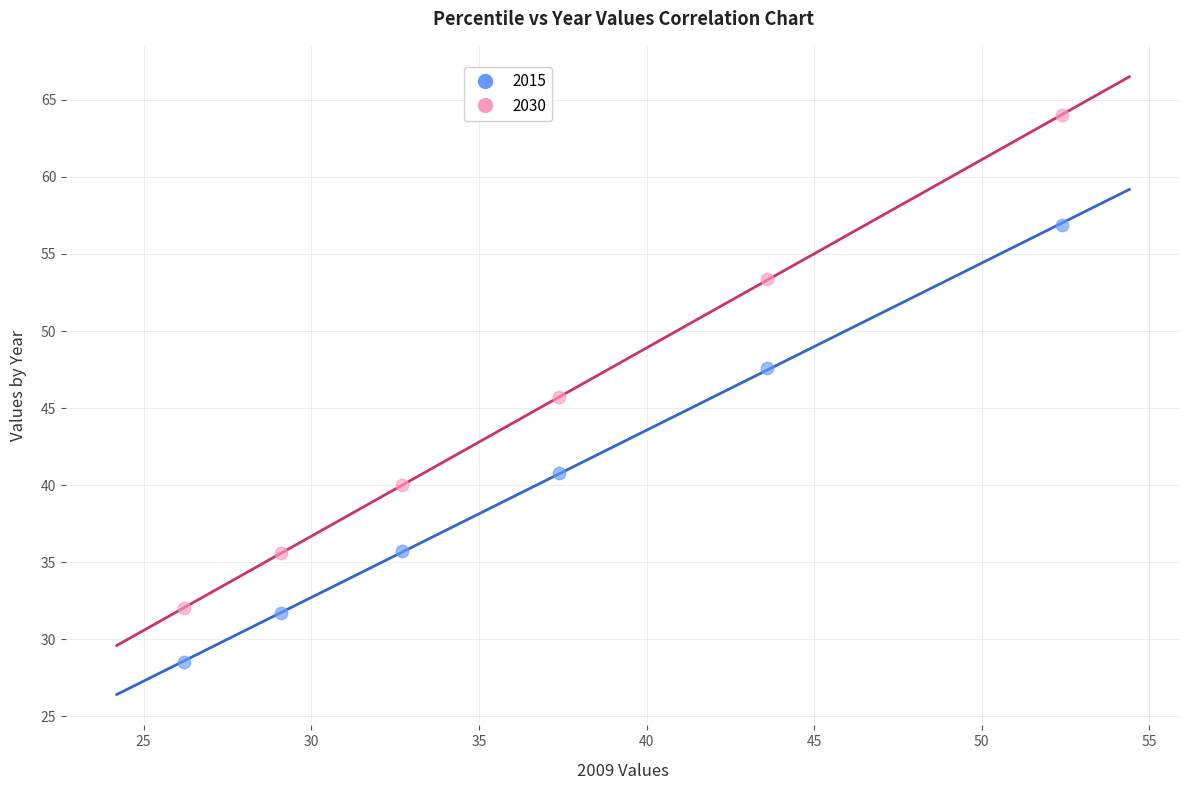

Which series reaches the minimum Y coordinate?

2015